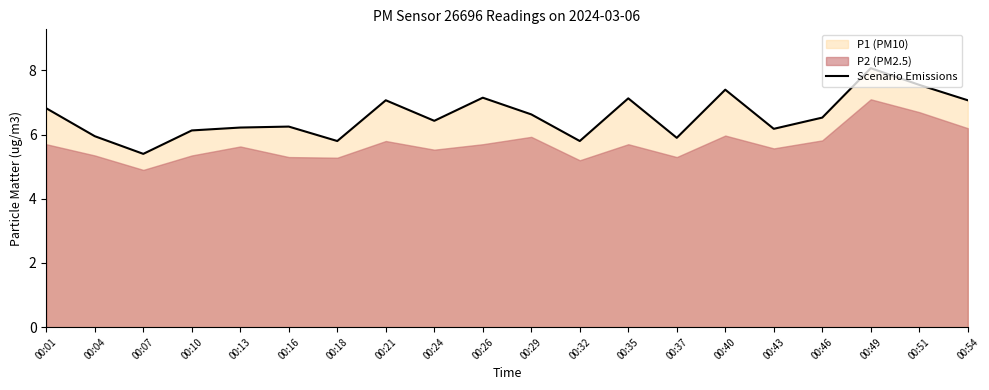

What is the approximate value at 00:49?

8.1